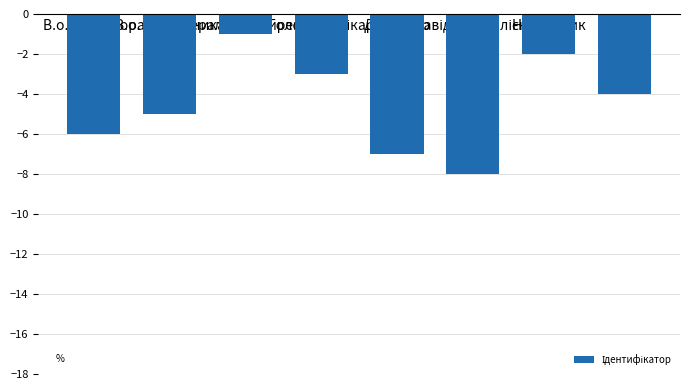

What is the smallest value displayed?

-8